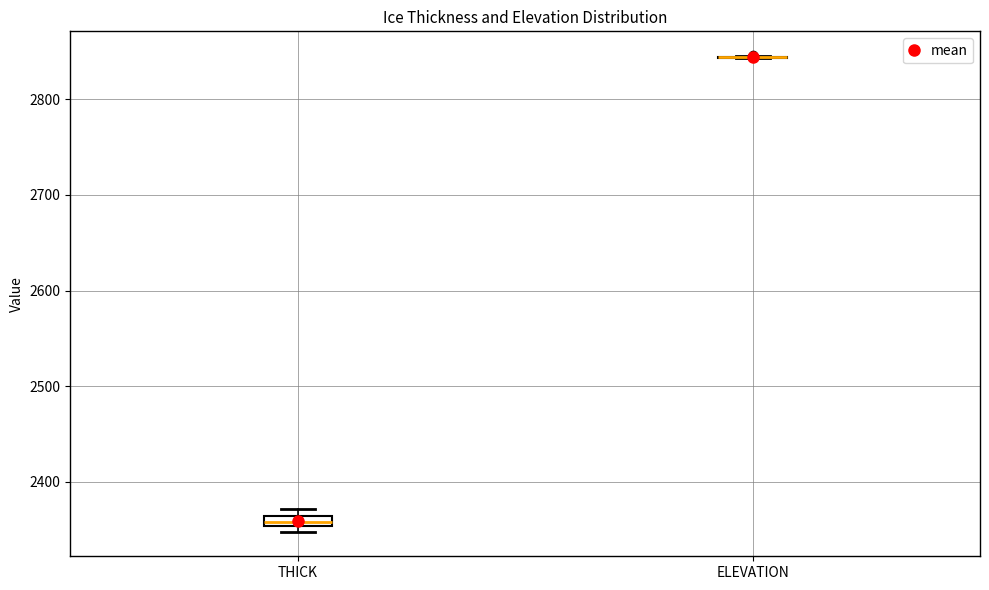

Where is the lower edge of the box for THICK on the y-axis? The values are not printed on the chart, so give them approximately, as read against the axis.

2350